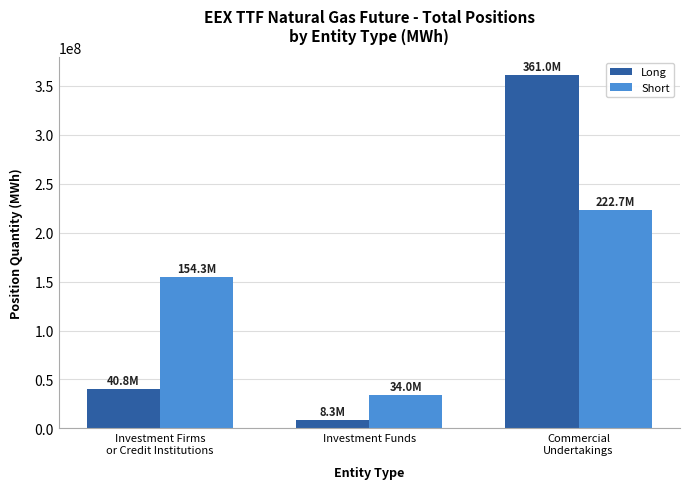

What value does the Short series have at Investment Firms
or Credit Institutions?

154258252